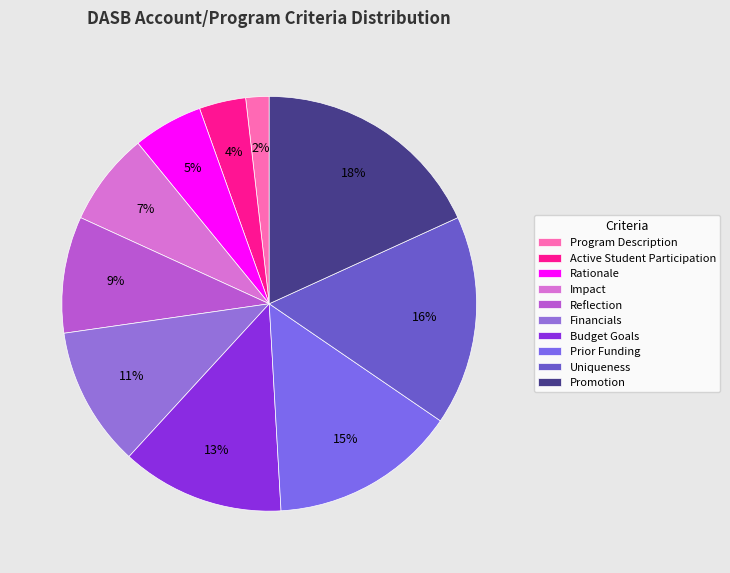

Is it true that Promotion is 32% of the pie?

False